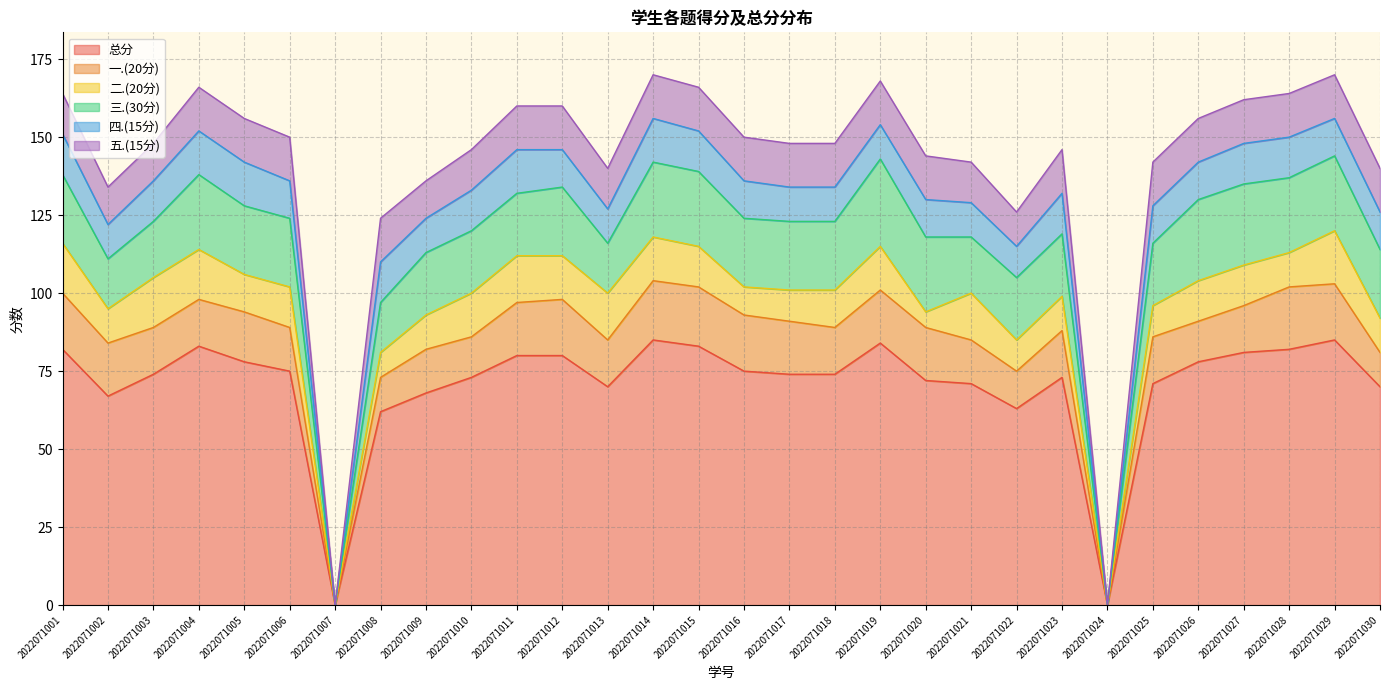

How many positive values does the 总分 series have?

28